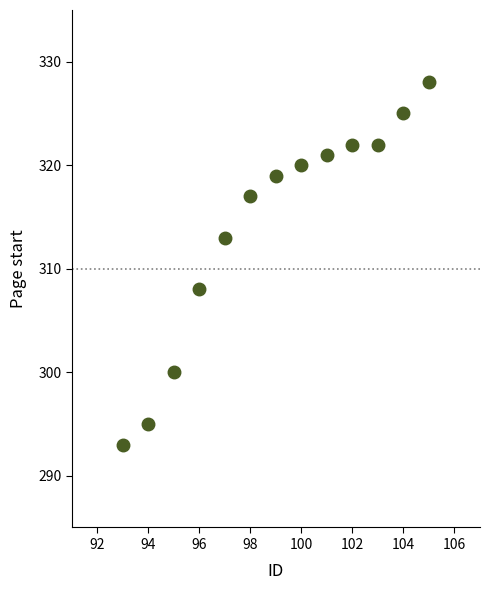

What Y value in the scatter plot is closest to 310?

308